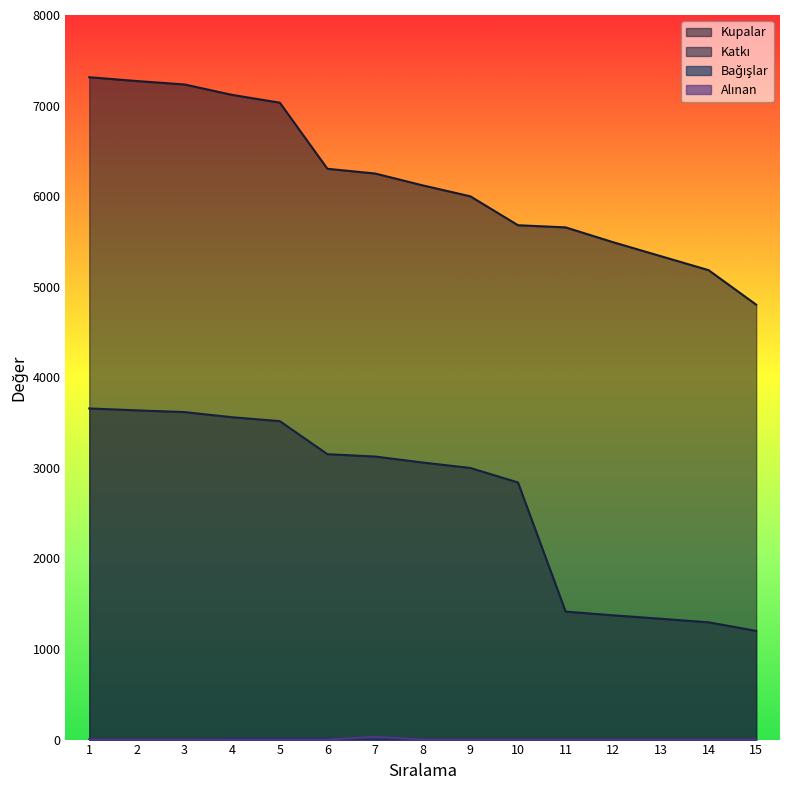

Where does the Katkı series first go above 3059?

1